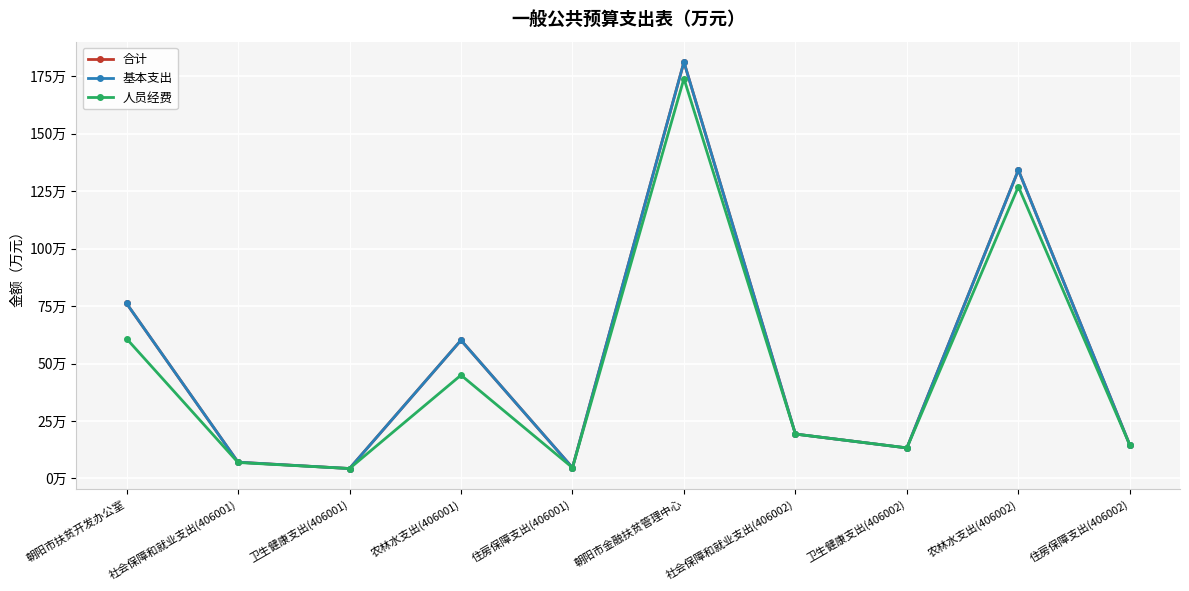

Which category has the lowest value across all series?

卫生健康支出(406001)